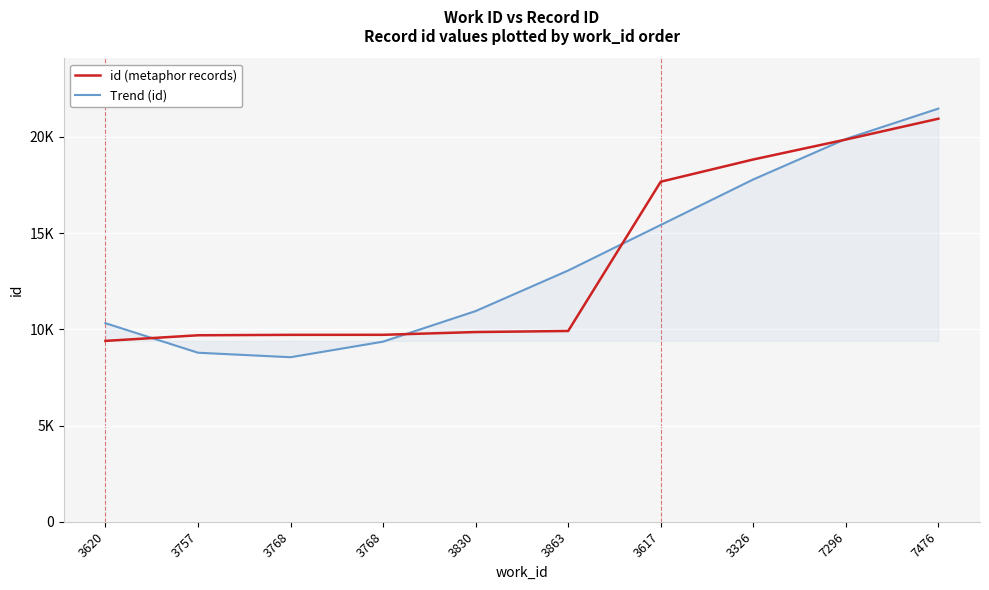

At which label does id (metaphor records) first exceed 9915?

3617